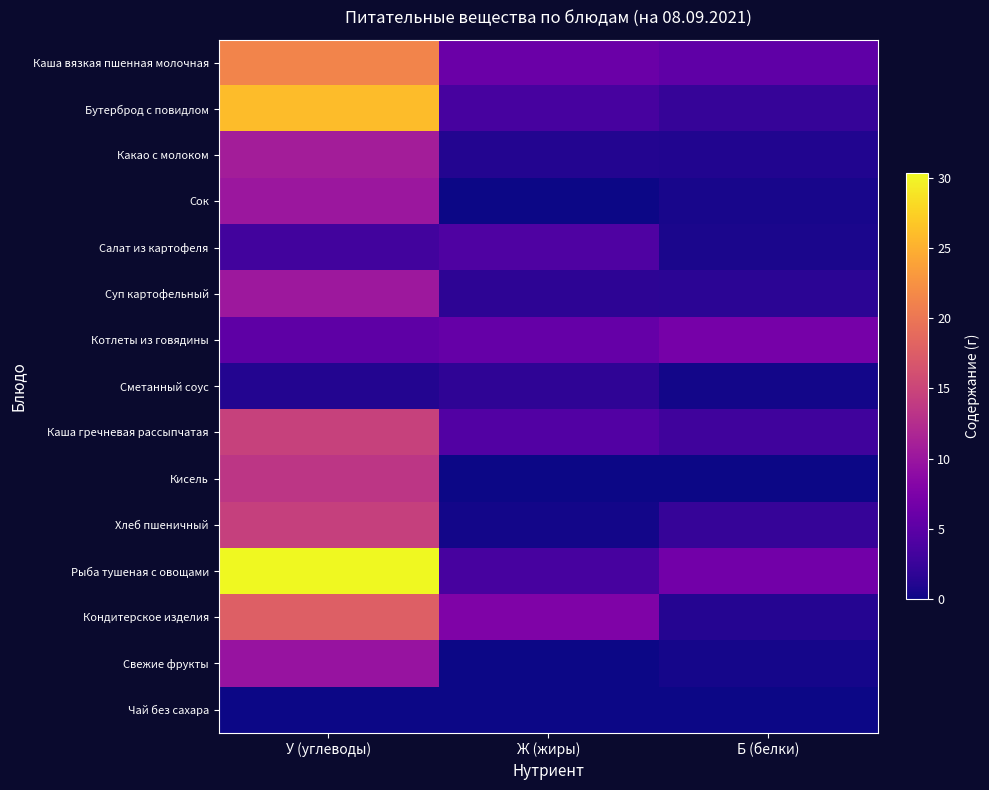

List the series in order of their peak value, highest first.

Рыба тушеная с овощами, Бутерброд с повидлом, Каша вязкая пшенная молочная, Кондитерское изделия, Каша гречневая рассыпчатая, Хлеб пшеничный, Кисель, Какао с молоком, Суп картофельный, Сок, Свежие фрукты, Котлеты из говядины, Салат из картофеля, Сметанный соус, Чай без сахара